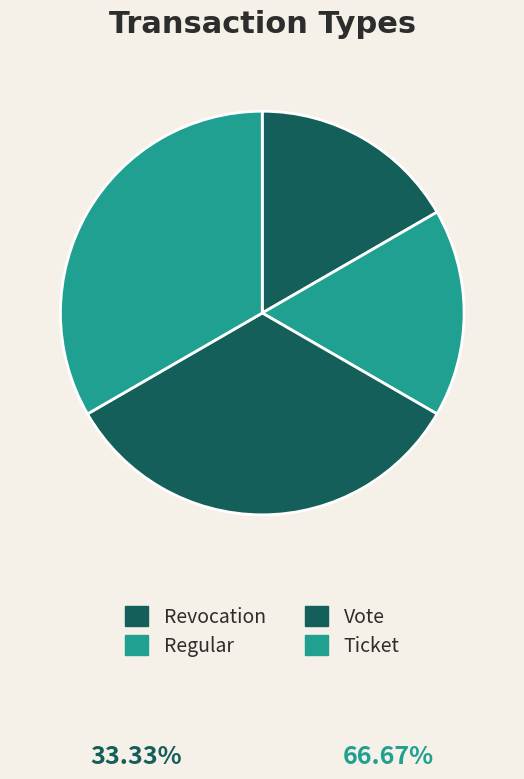

What is the smallest slice in the pie chart?

Revocation